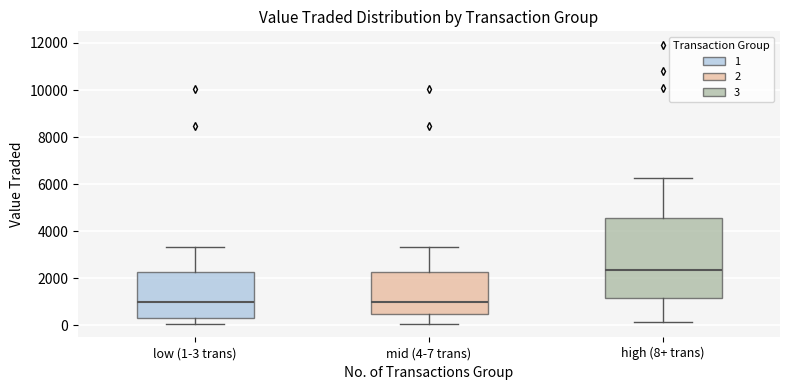

Reading left to right, read every box against the y-axis: the position of its median line, the range the box covers, and the ends of its whiskers. The values are not printed on the chart, so give them approximately, as read against the axis.

low (1-3 trans): median 1000, box 400 to 2200, whiskers 0 to 3400
mid (4-7 trans): median 1000, box 400 to 2200, whiskers 0 to 3400
high (8+ trans): median 2400, box 1200 to 4600, whiskers 200 to 6200